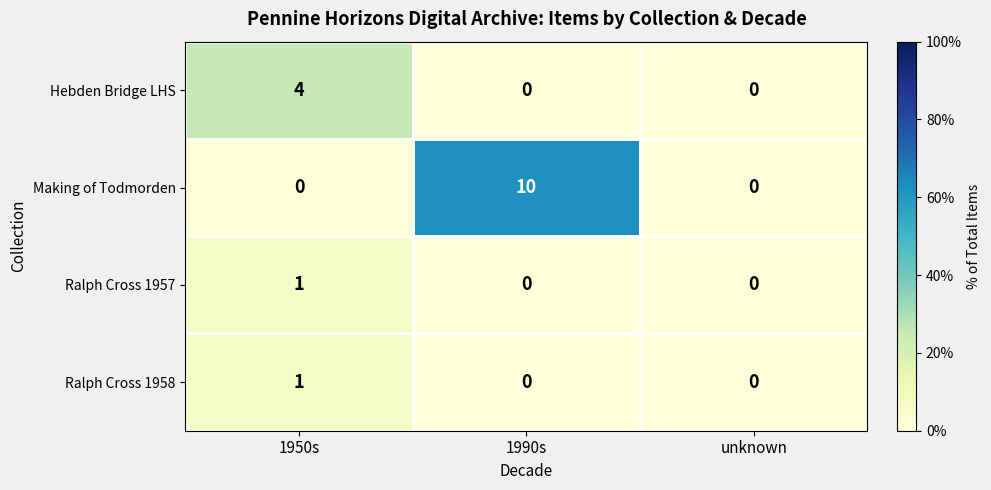

The Ralph Cross 1958 series shows 0 at 1990s. True or false?

True